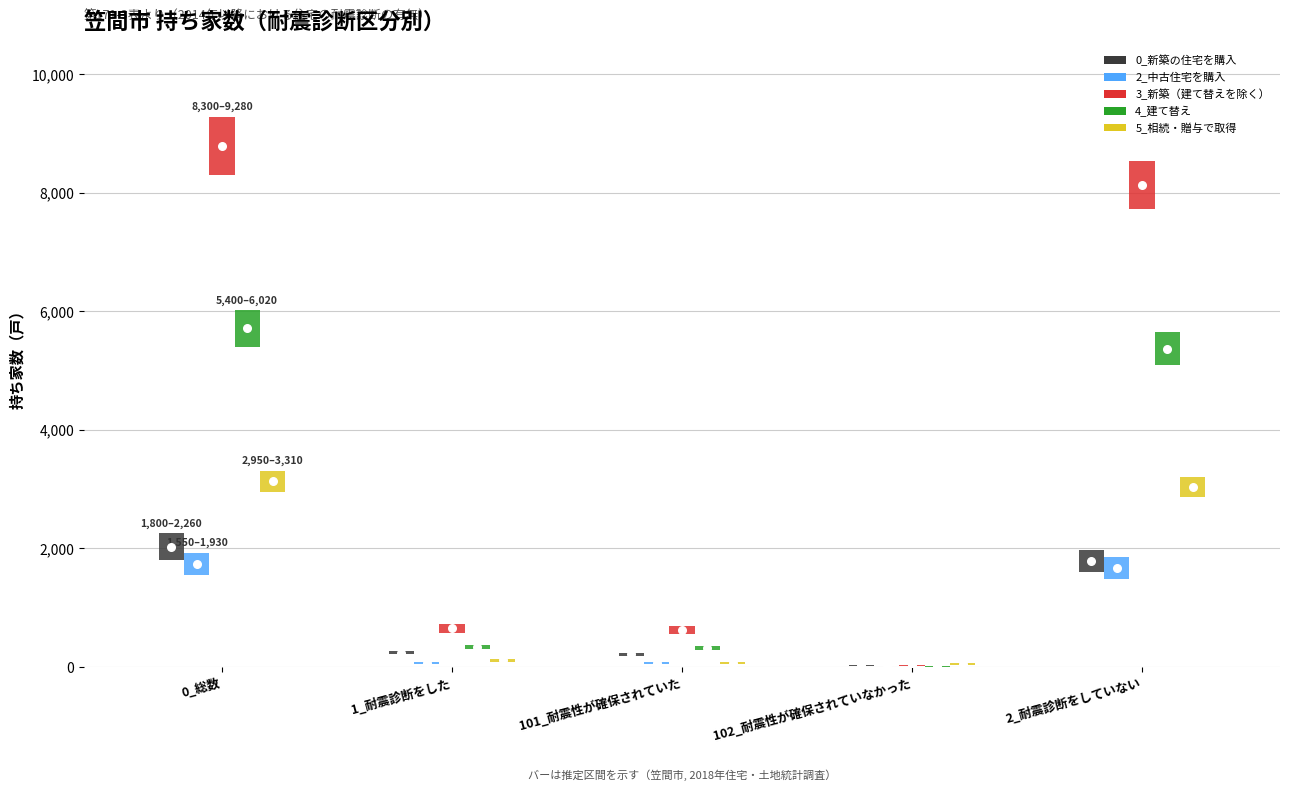

What is the total value across all series at 101_耐震性が確保されていた?

1280